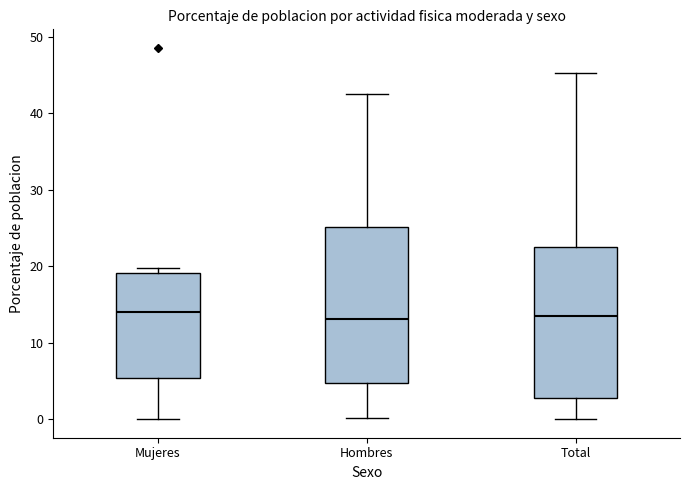

Reading left to right, read every box against the y-axis: the position of its median line, the range the box covers, and the ends of its whiskers. The values are not printed on the chart, so give them approximately, as read against the axis.

Mujeres: median 14, box 5 to 19, whiskers 0 to 20
Hombres: median 13, box 5 to 25, whiskers 0 to 43
Total: median 13, box 3 to 22, whiskers 0 to 45